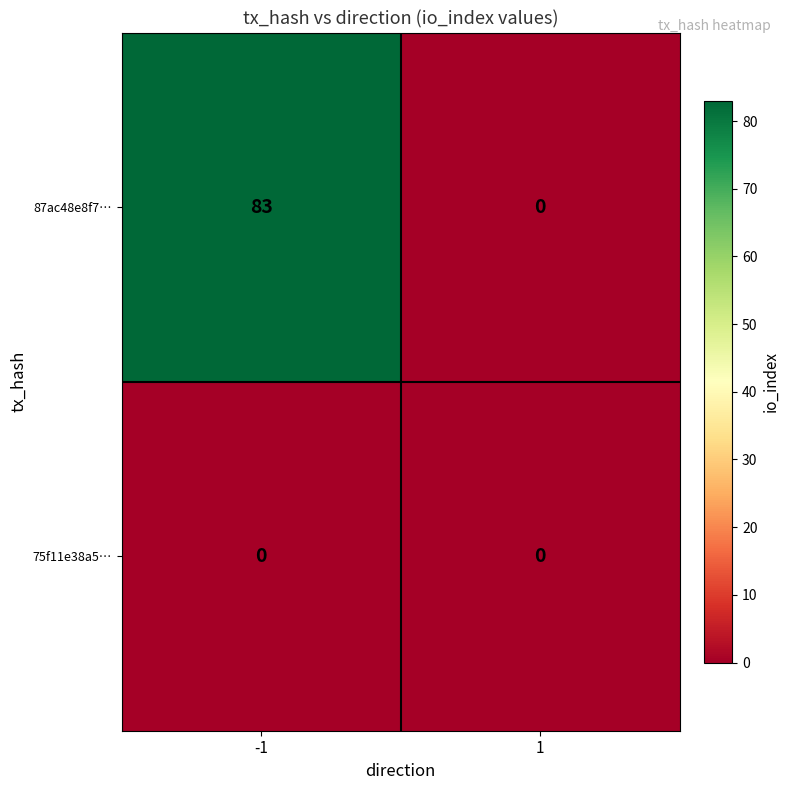

The 87ac48e8f7… series shows 0 at 1. True or false?

True